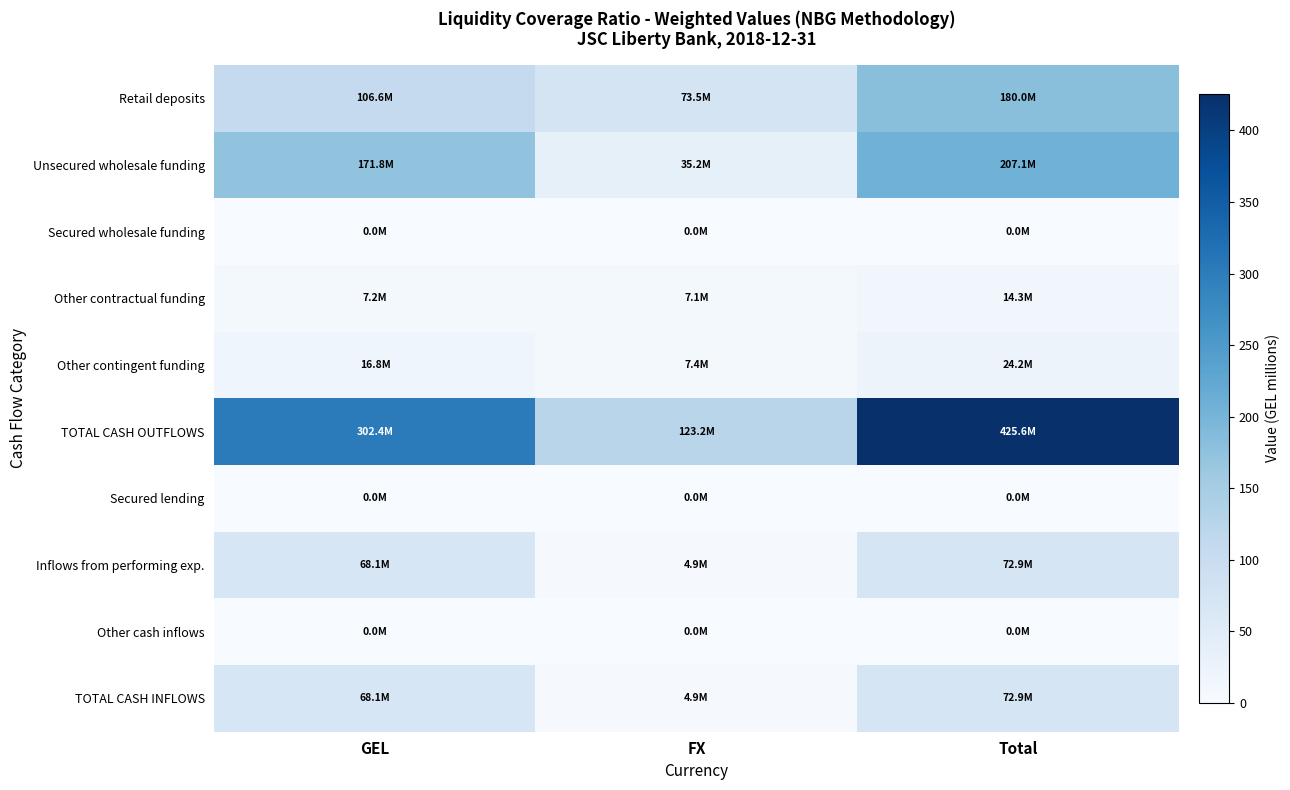

Which series changed the most between FX and Total?

TOTAL CASH OUTFLOWS